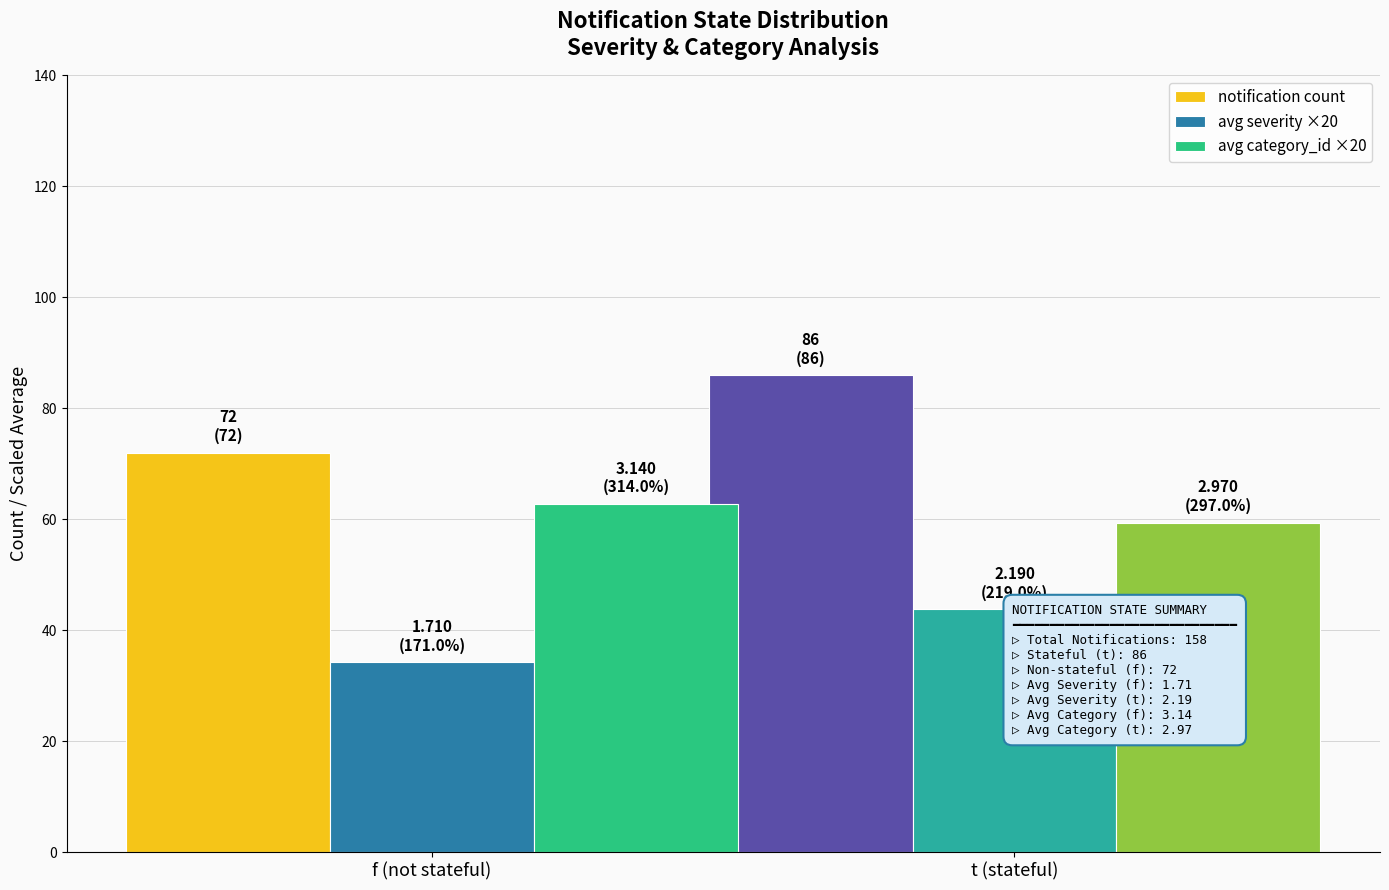

Reading left to right, transcribe all the data shown in this chart.

notification count: f (not stateful)=72.0	t (stateful)=86.0
avg severity ×20: f (not stateful)=34.2	t (stateful)=43.8
avg category_id ×20: f (not stateful)=62.8	t (stateful)=59.4